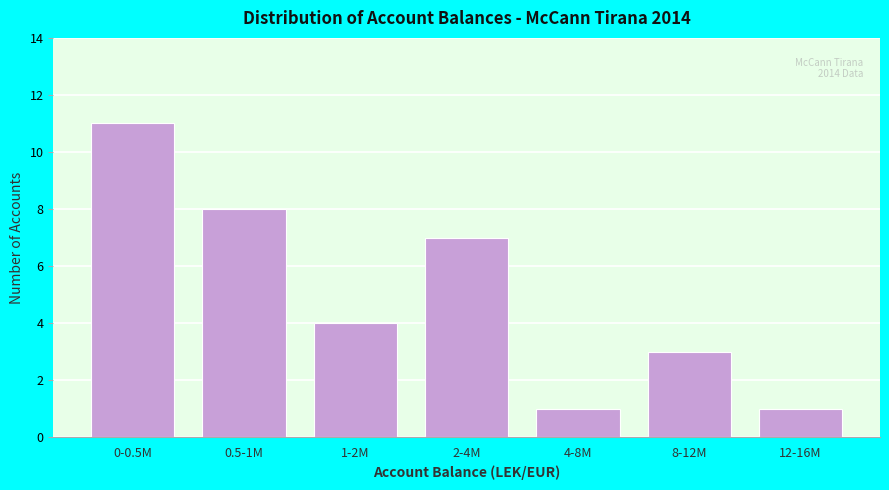

Reading left to right, list all the values displayed in this chart.

0-0.5M=11	0.5-1M=8	1-2M=4	2-4M=7	4-8M=1	8-12M=3	12-16M=1